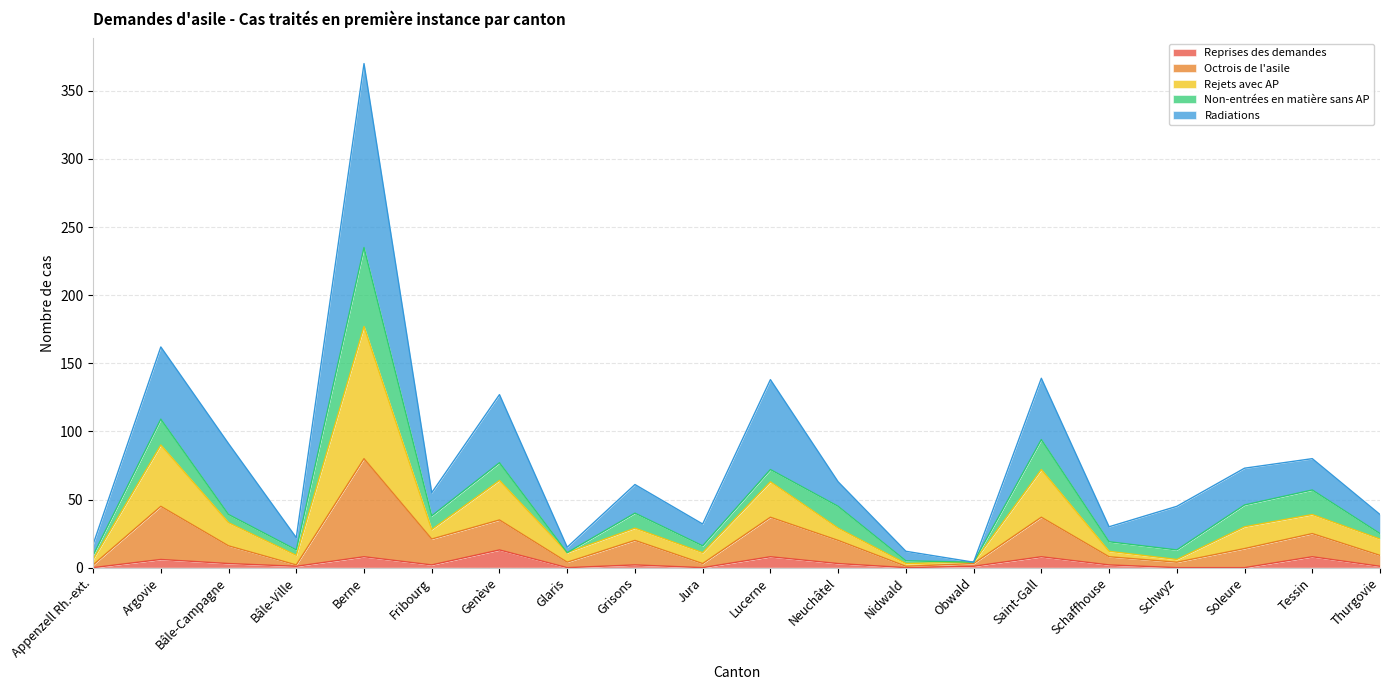

At which category is the sum across all series the highest?

Berne